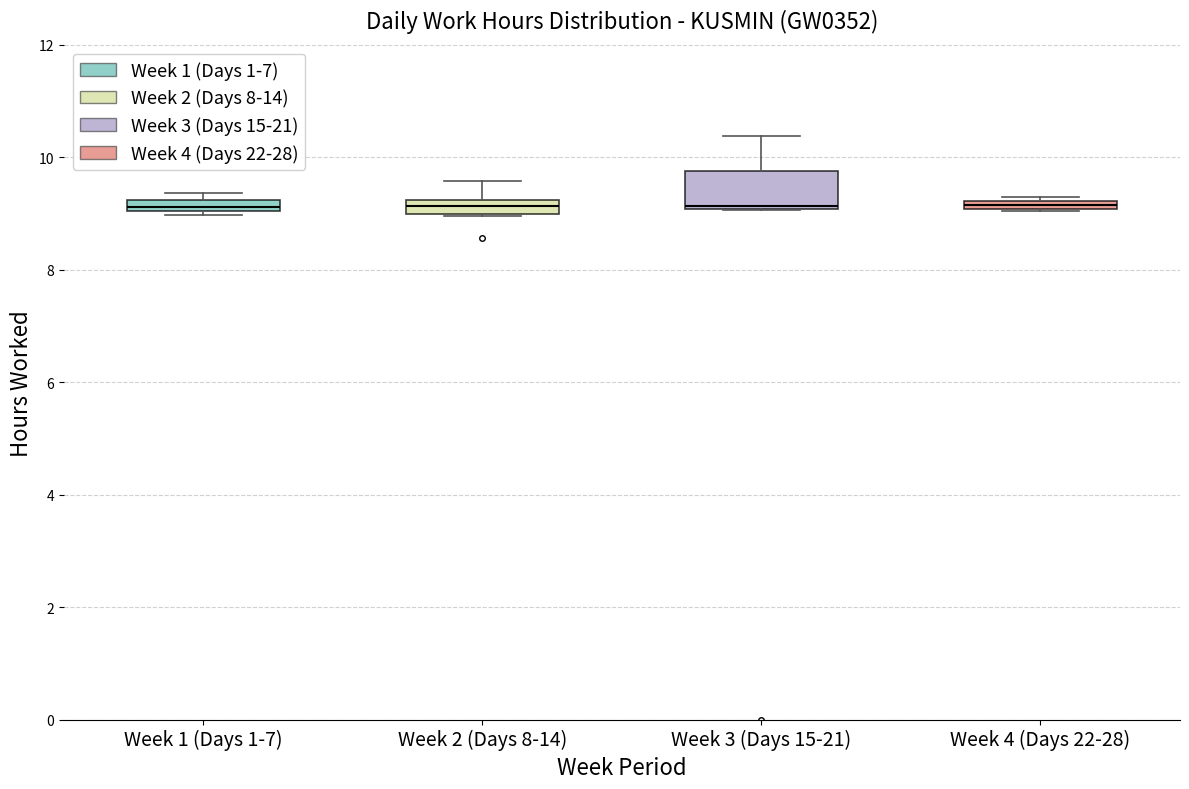

Where is the upper edge of the box for Week 2 (Days 8-14) on the y-axis? The values are not printed on the chart, so give them approximately, as read against the axis.

9.2